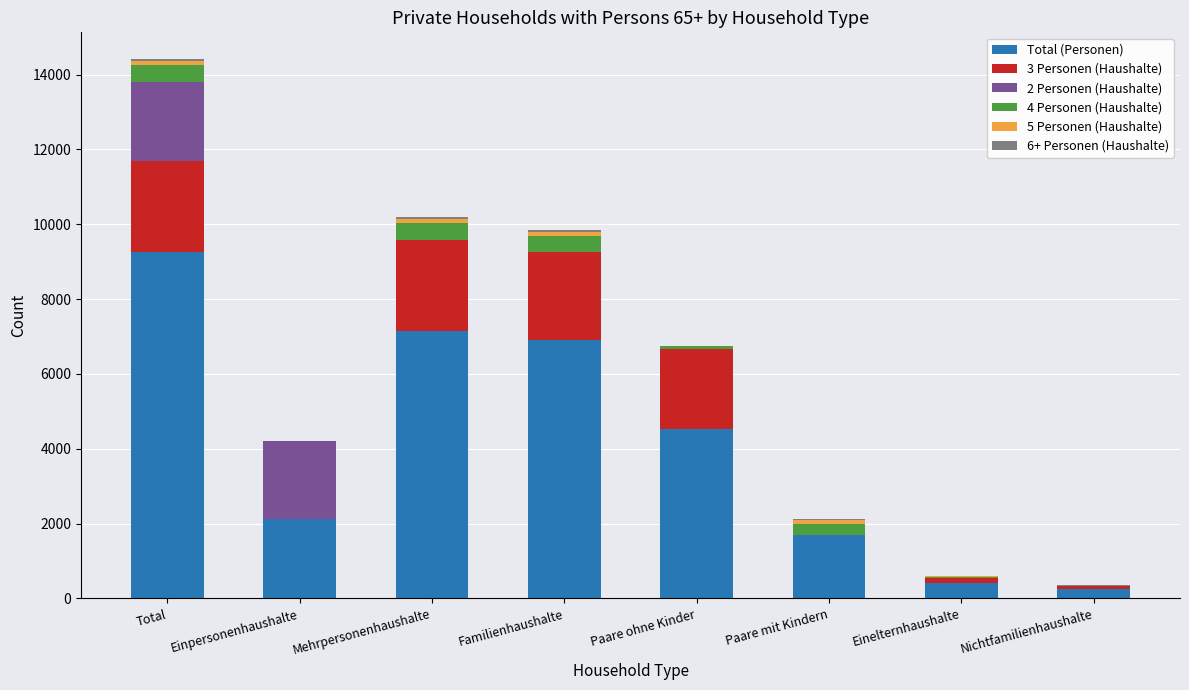

Is it true that Total (Personen) equals 7136 at Mehrpersonenhaushalte?

True